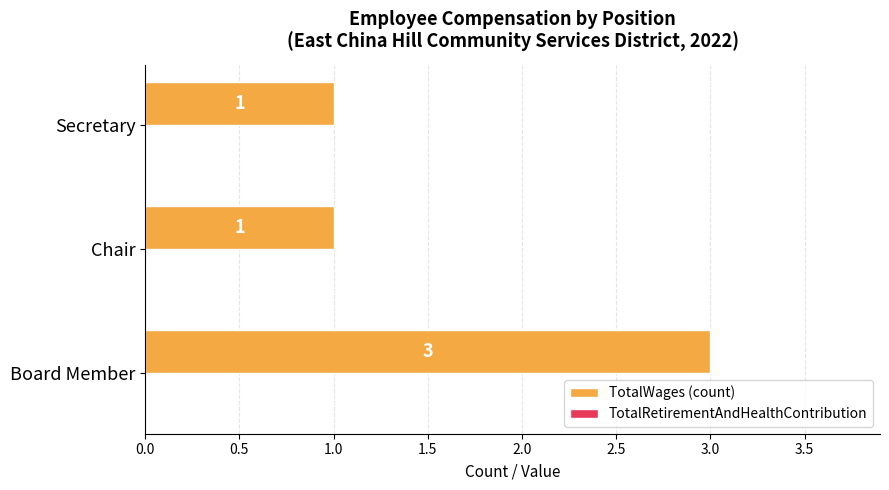

Which label corresponds to the largest value in the chart?

Board Member